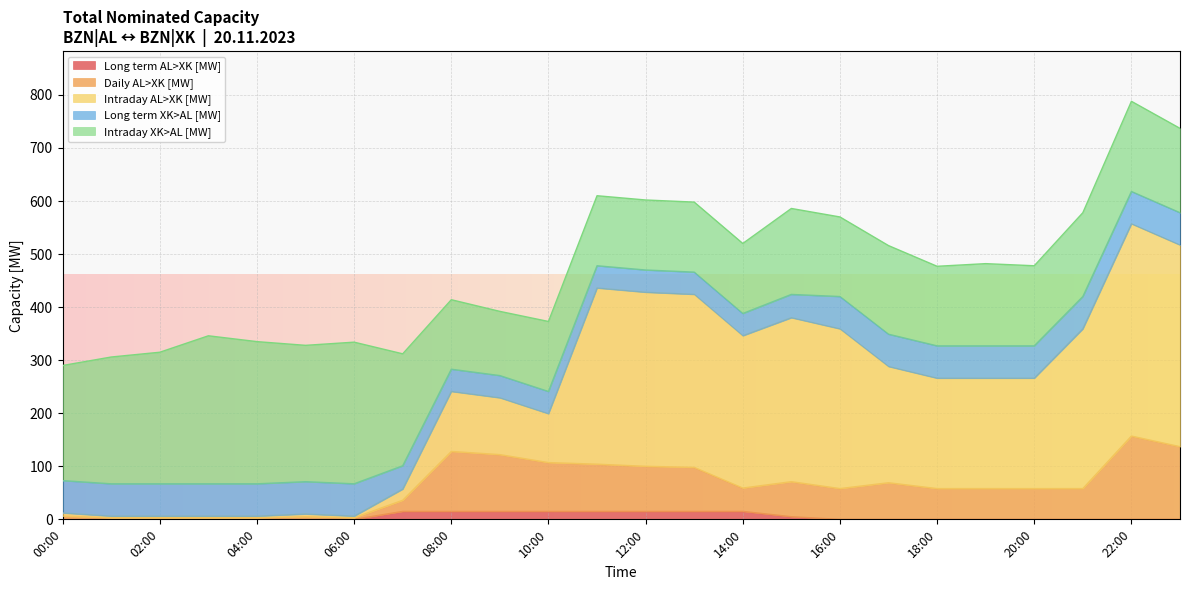

True or false: Intraday AL>XK [MW] and Daily AL>XK [MW] cross at least once.

False